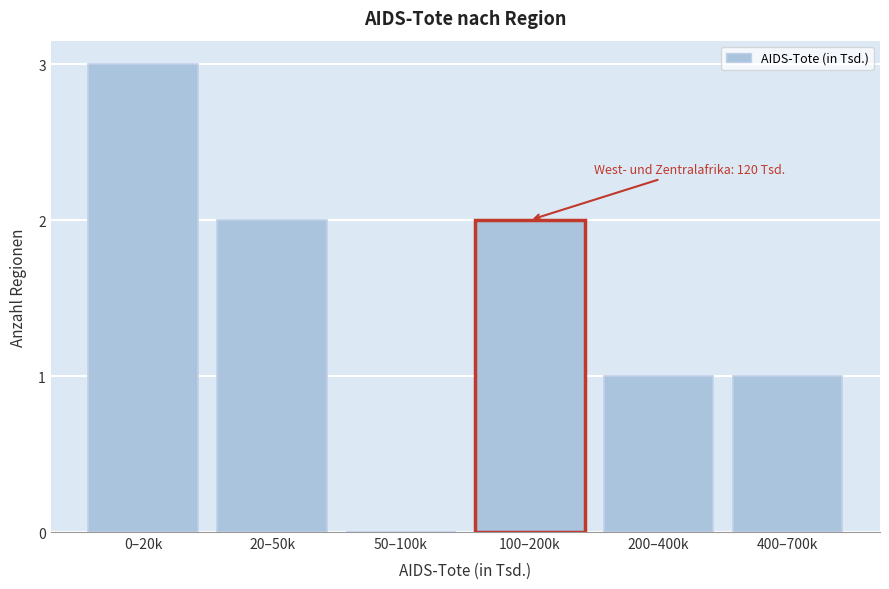

Reading left to right, transcribe all the data shown in this chart.

0–20k=3	20–50k=2	50–100k=0	100–200k=2	200–400k=1	400–700k=1